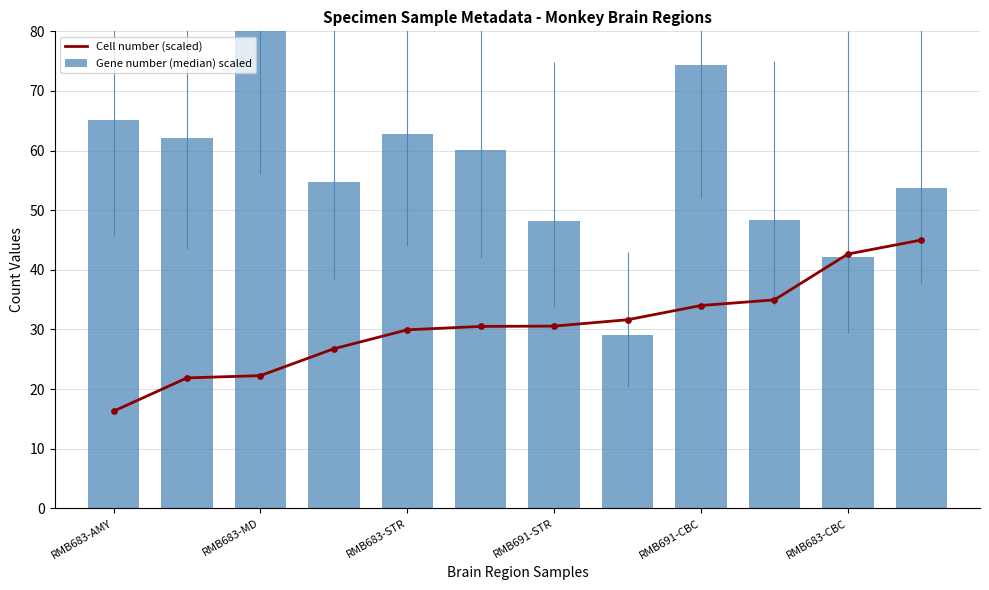

Which series contains the lowest Y value?

Cell number (scaled)